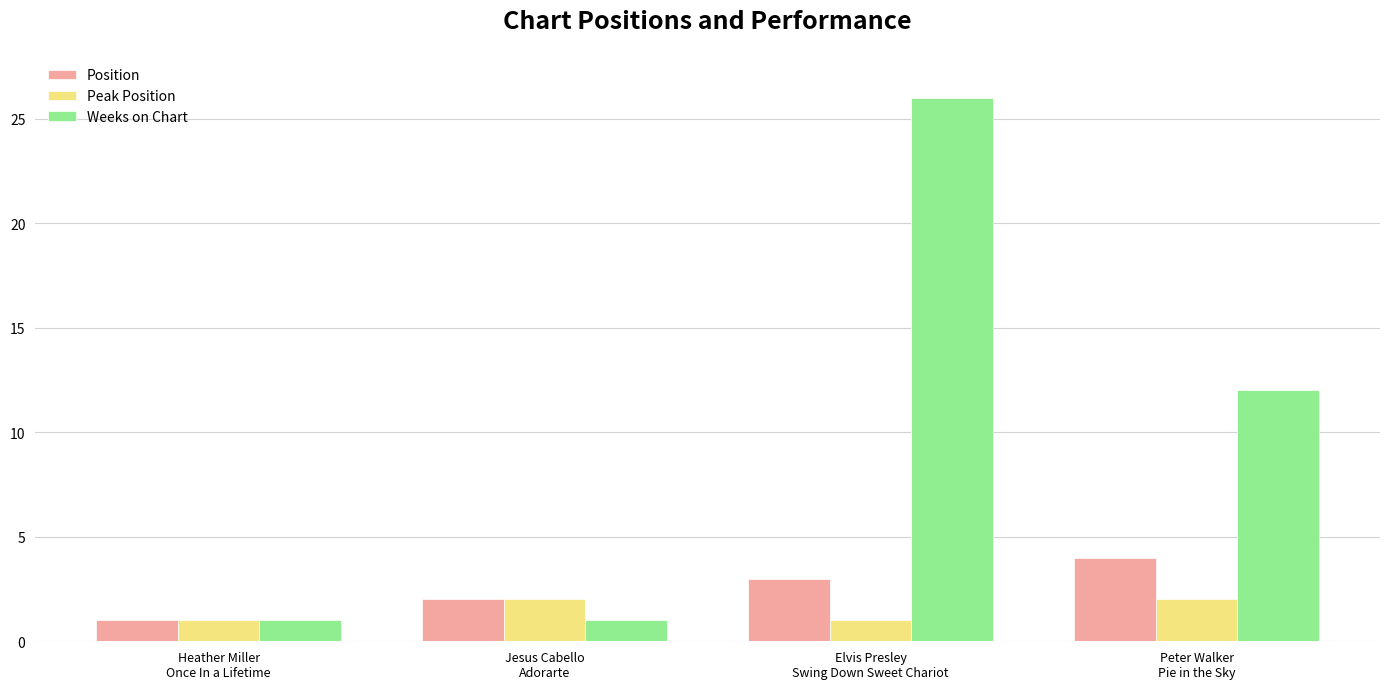

Reading left to right, extract all data points from this chart.

Position: 1	2	3	4
Peak Position: 1	2	1	2
Weeks on Chart: 1	1	26	12